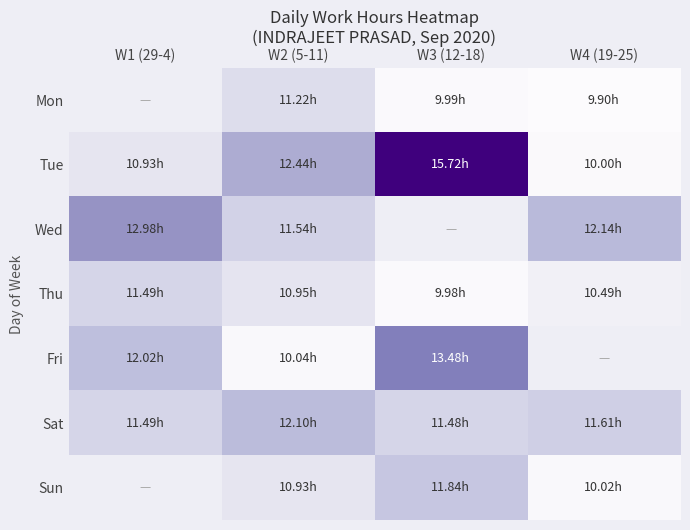

What is the greatest value displayed?

15.7